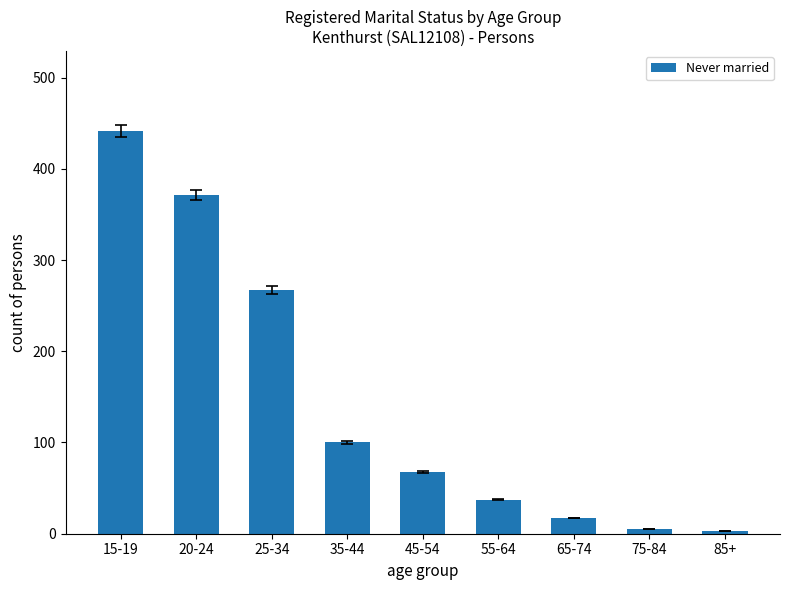

At which label is the value closest to 222?

25-34